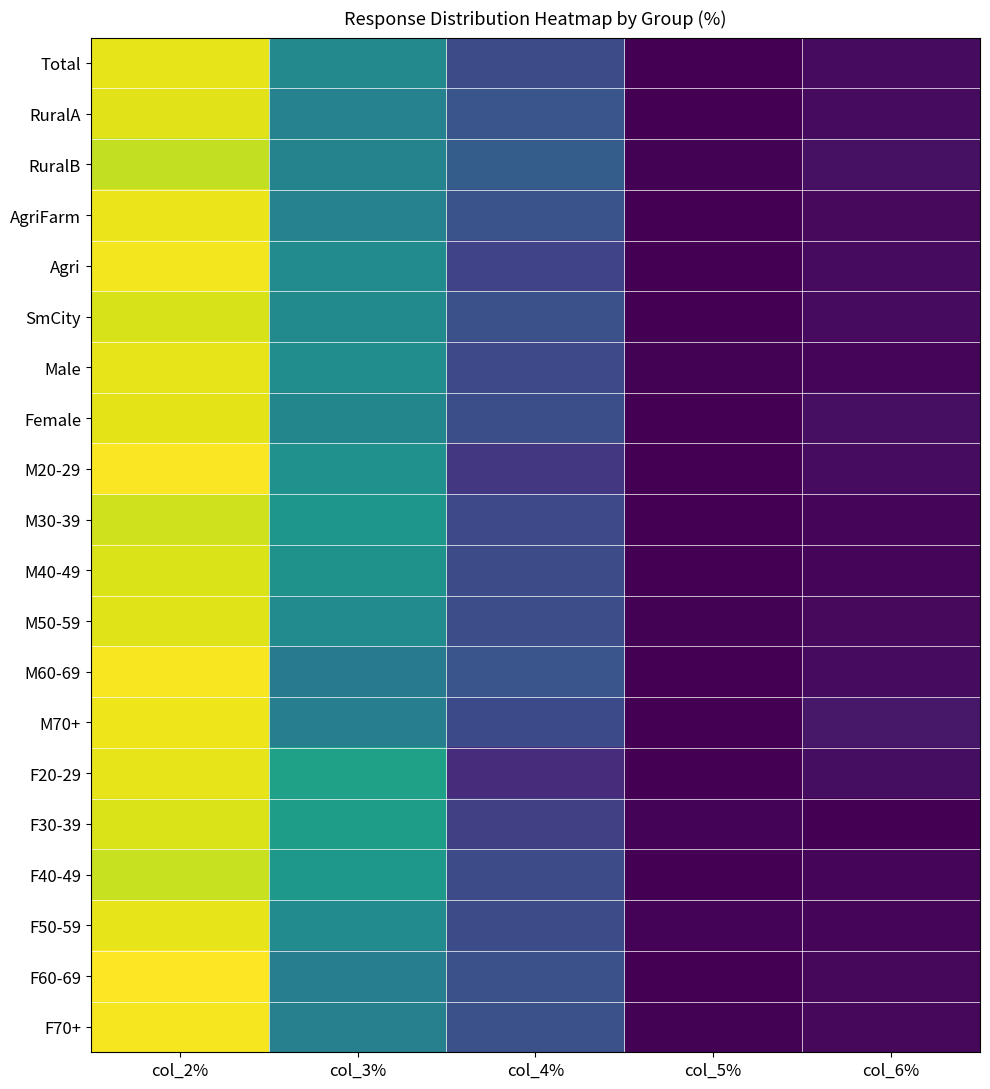

What is the lowest value of the RuralB series?

0.3